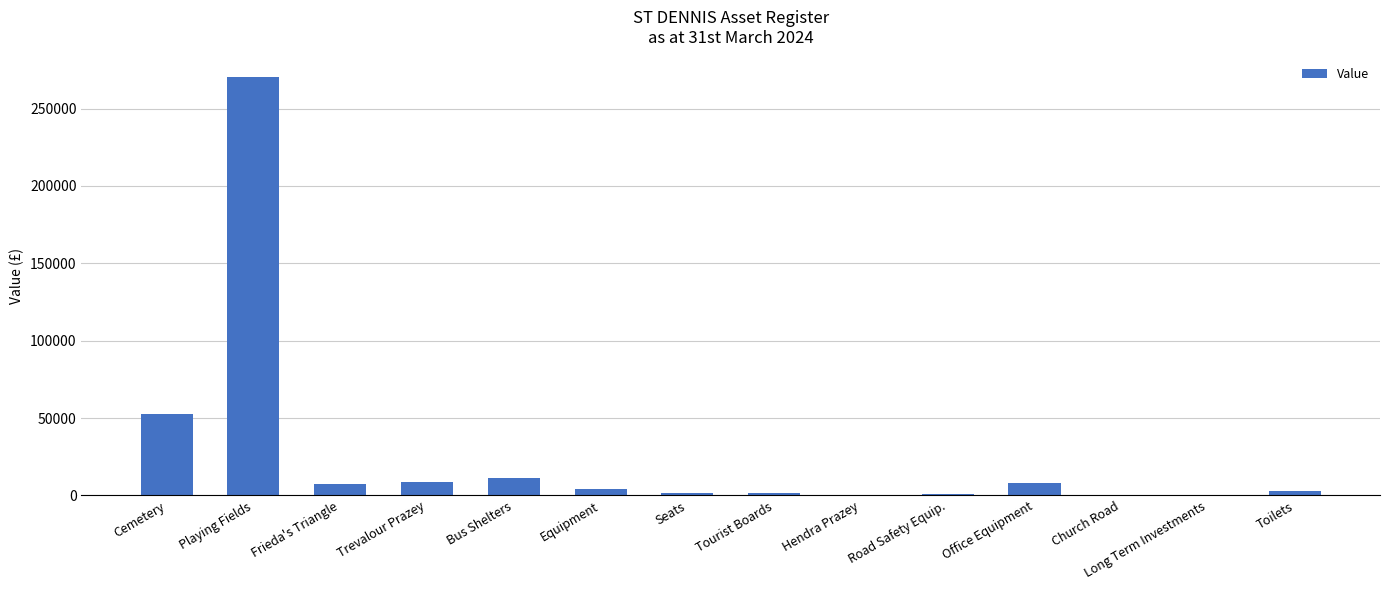

What is the sum of all values?

370335.9